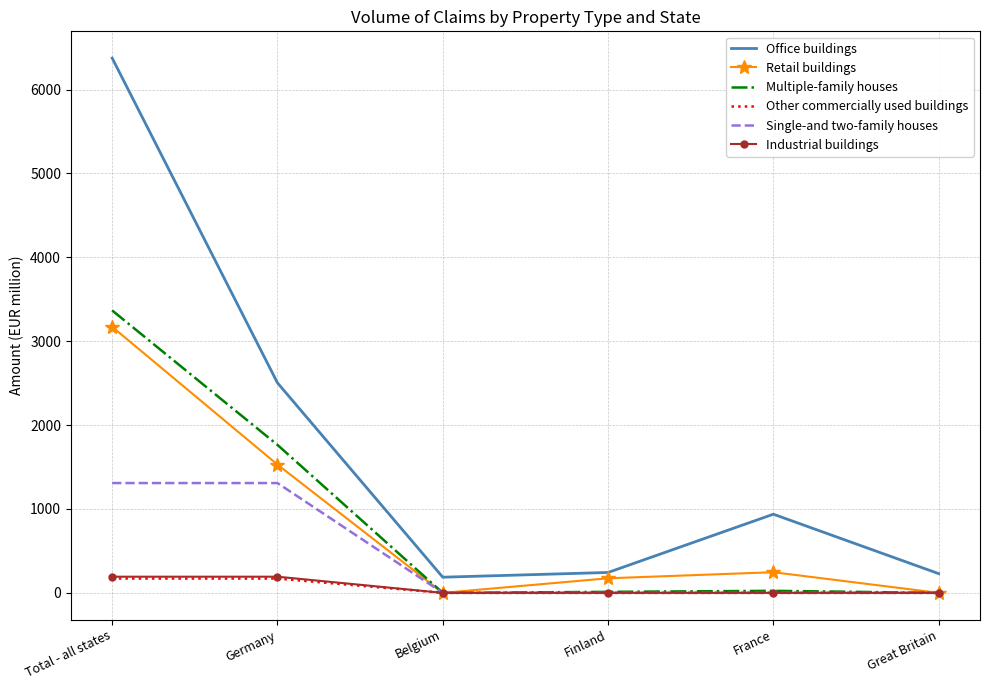

What position from the left is Belgium?

3